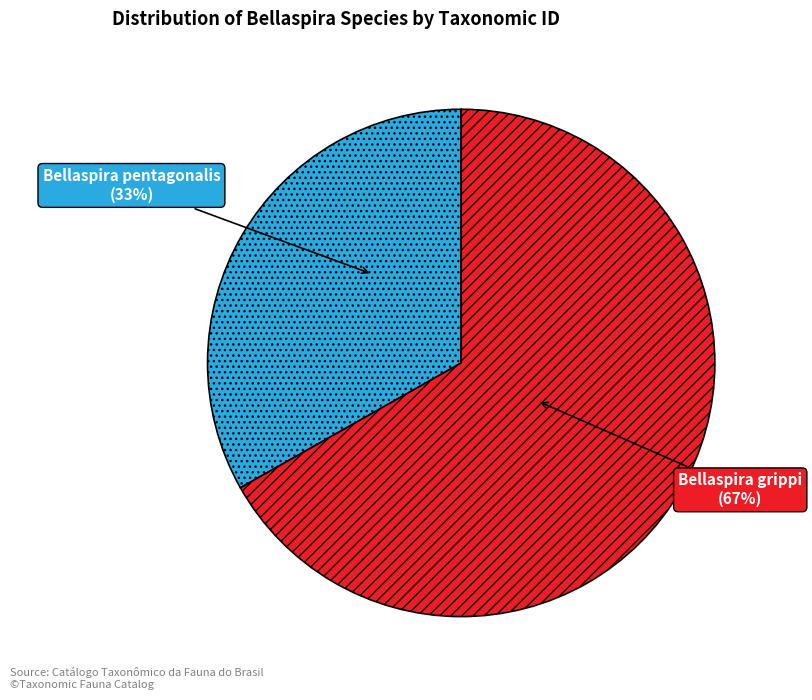

Is there a majority slice in this chart?

Yes